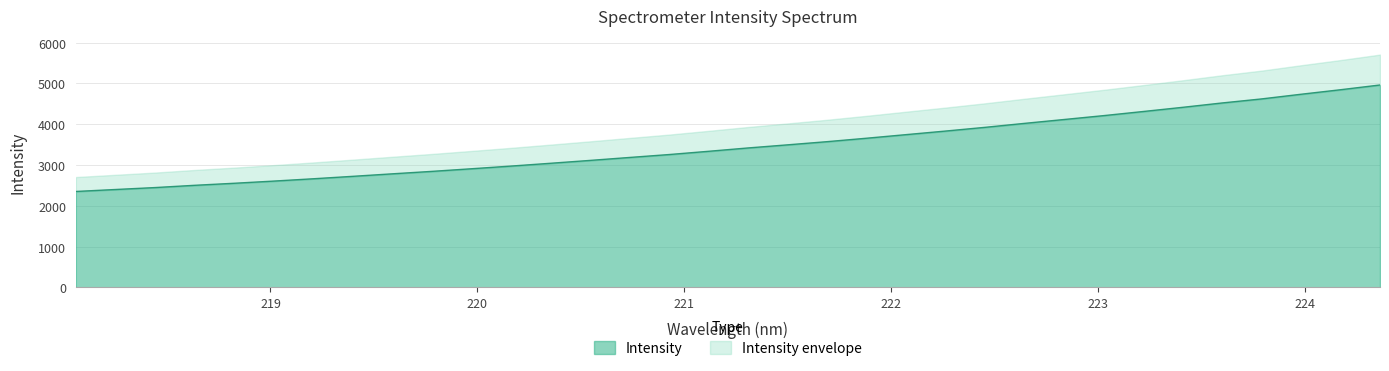

Between 223.2172 and 218.2508, which is larger?

223.2172